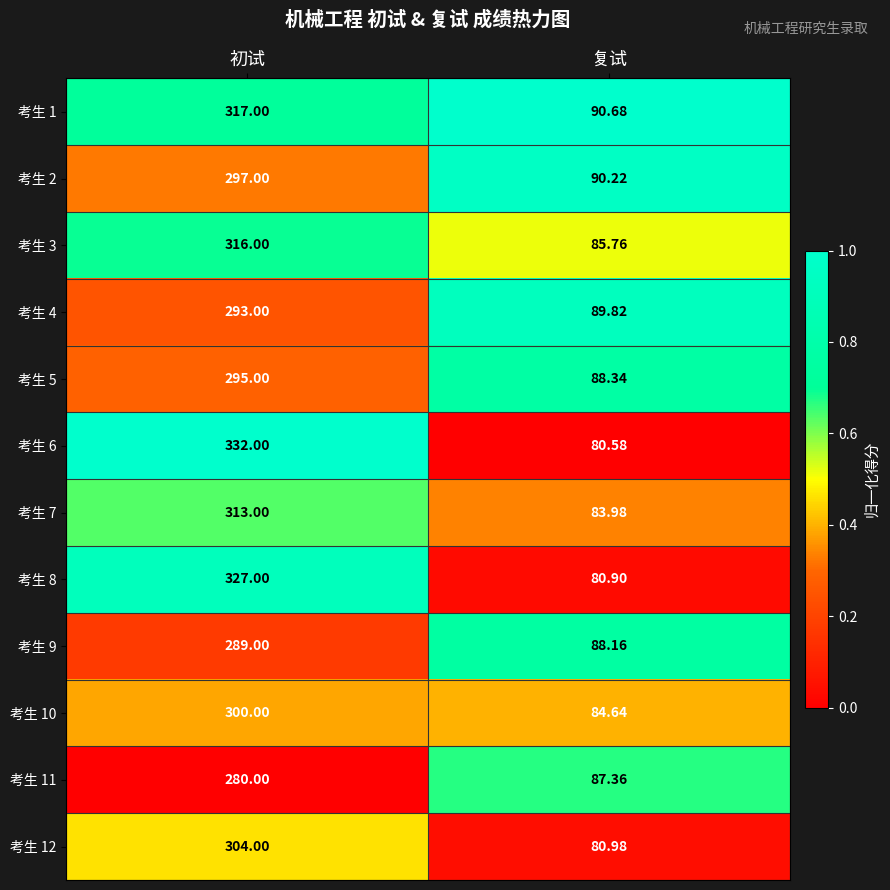

Which label corresponds to the smallest value in the chart?

复试